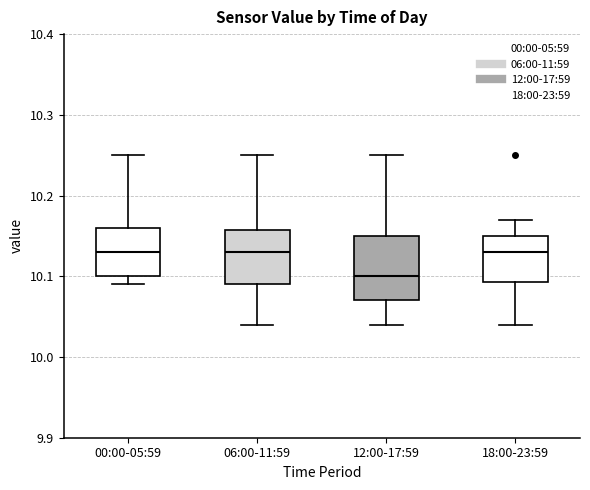

Reading left to right, read every box against the y-axis: the position of its median line, the range the box covers, and the ends of its whiskers. The values are not printed on the chart, so give them approximately, as read against the axis.

00:00-05:59: median 10.13, box 10.10 to 10.16, whiskers 10.09 to 10.25
06:00-11:59: median 10.13, box 10.09 to 10.16, whiskers 10.04 to 10.25
12:00-17:59: median 10.10, box 10.07 to 10.15, whiskers 10.04 to 10.25
18:00-23:59: median 10.13, box 10.09 to 10.15, whiskers 10.04 to 10.17